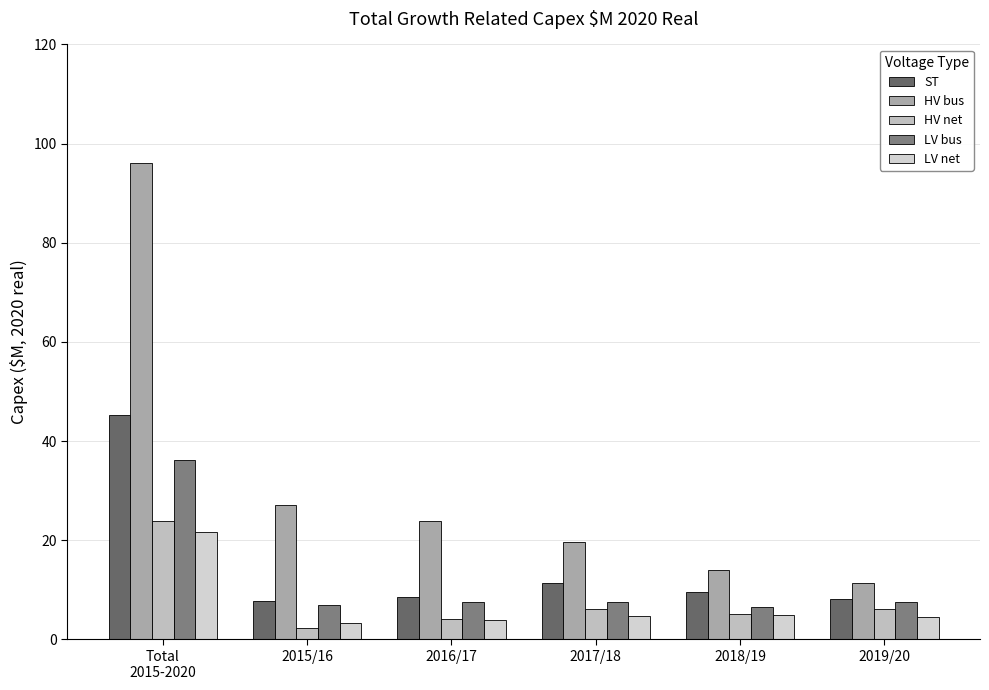

Rank the categories by HV bus value from lowest to highest.

2019/20, 2018/19, 2017/18, 2016/17, 2015/16, Total
2015-2020